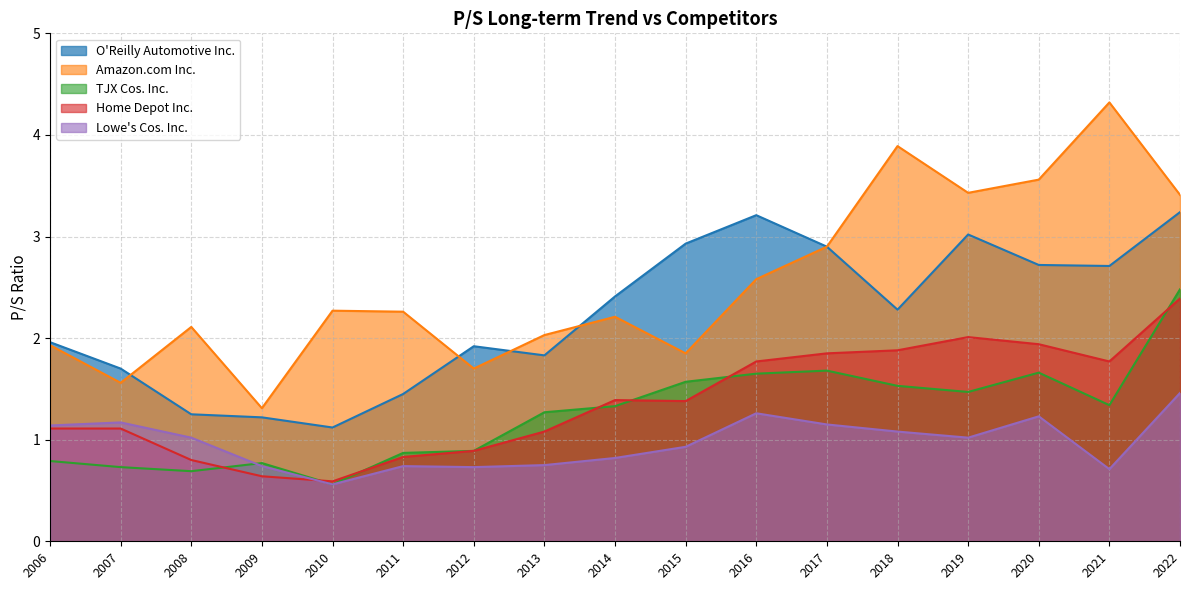

What is the minimum value shown in the chart?

0.6